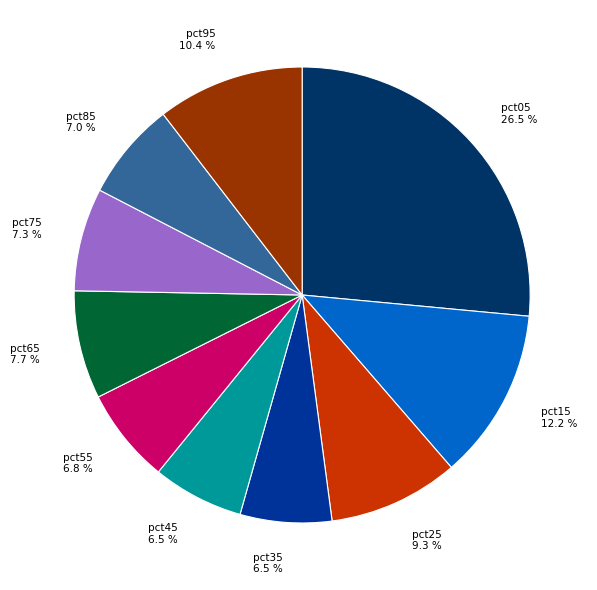

Is there a majority slice in this chart?

No